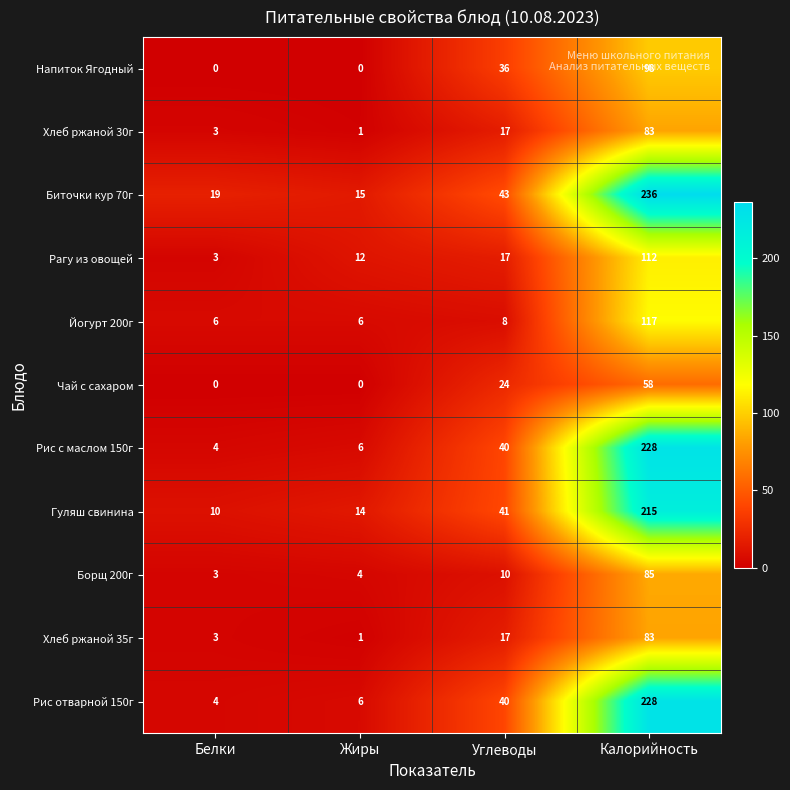

What is the average value of the Борщ 200г series?

26